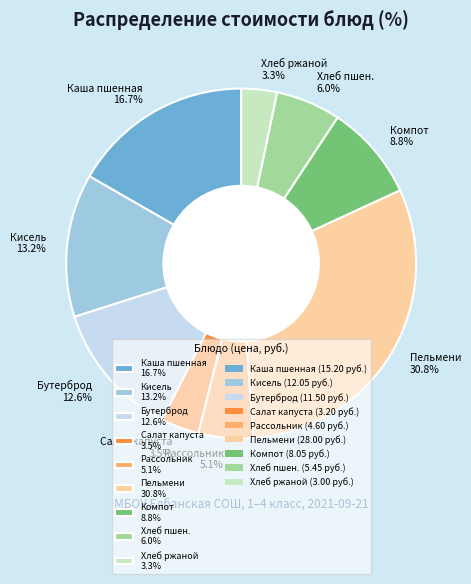

What percentage do Кисель 13.2% and Хлеб ржаной 3.3% together represent?

16.5%